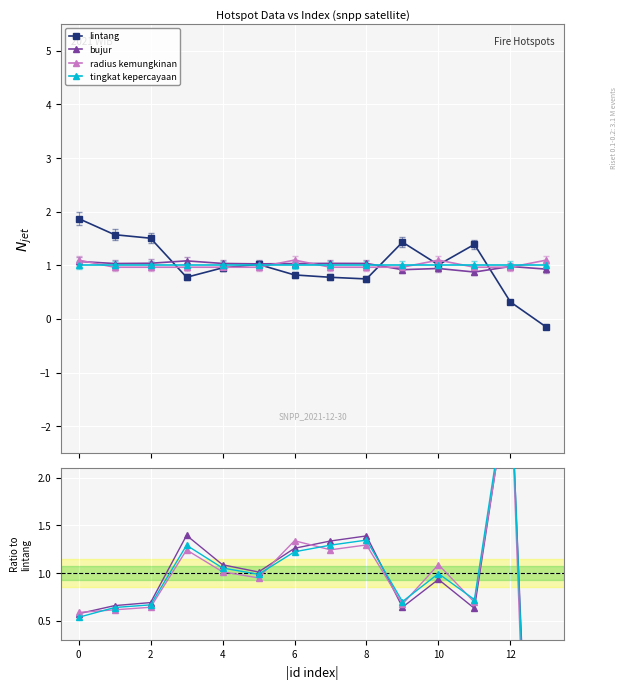

What are all the series names shown in the legend?

lintang, bujur, radius kemungkinan, tingkat kepercayaan